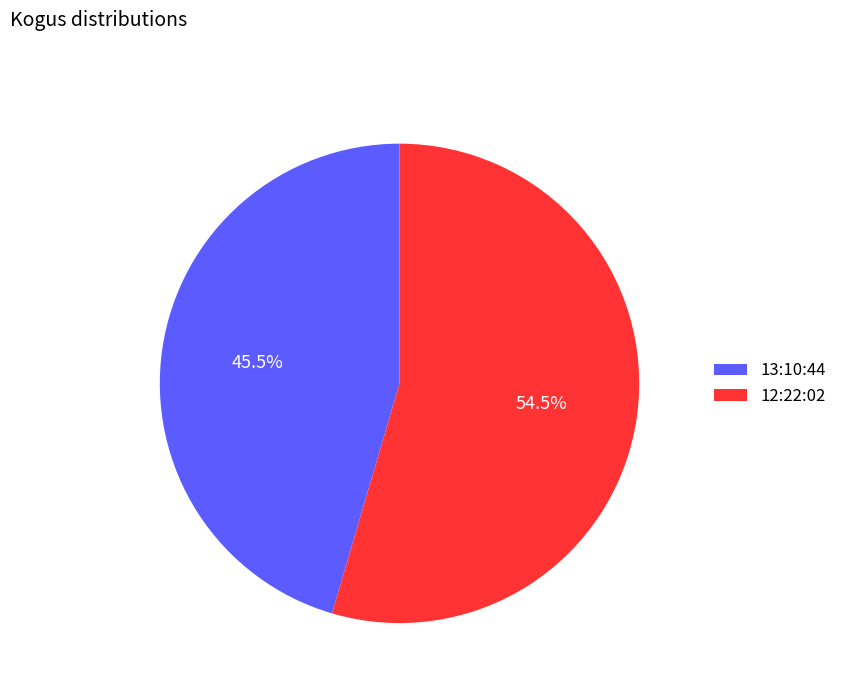

Combined, what portion of the pie is 12:22:02 and 13:10:44?

100.0%